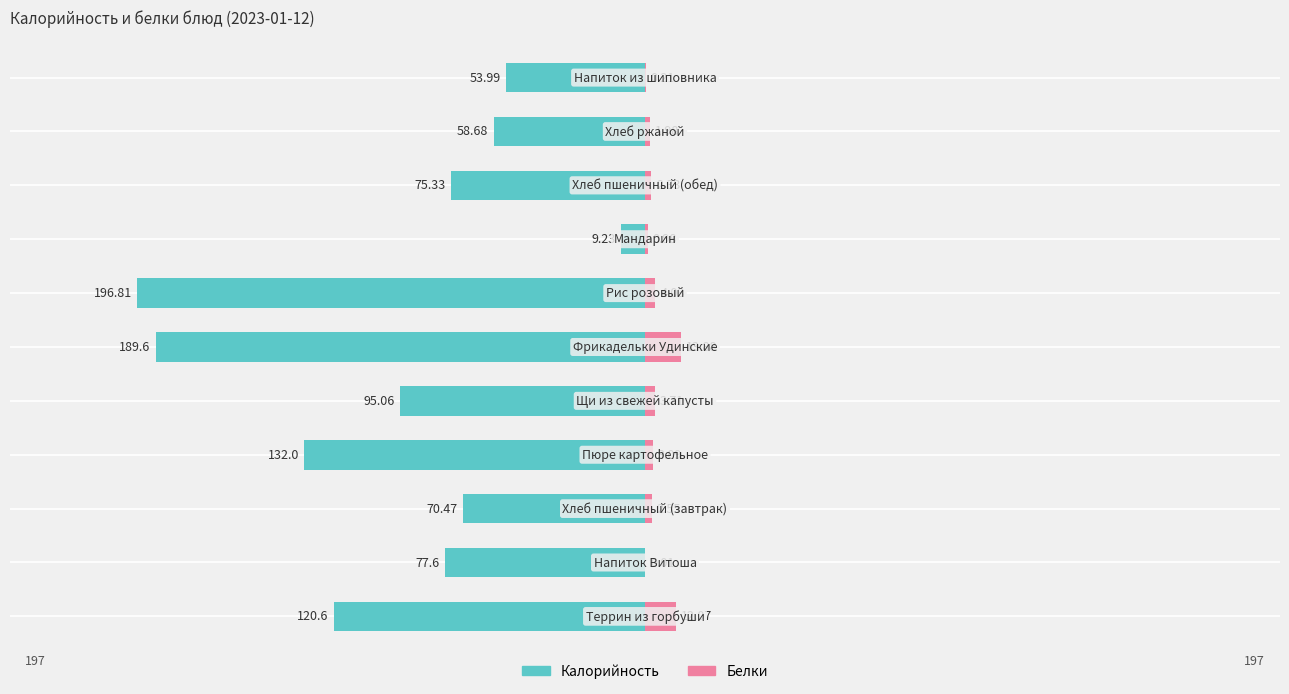

How many bars are there in each group?

2